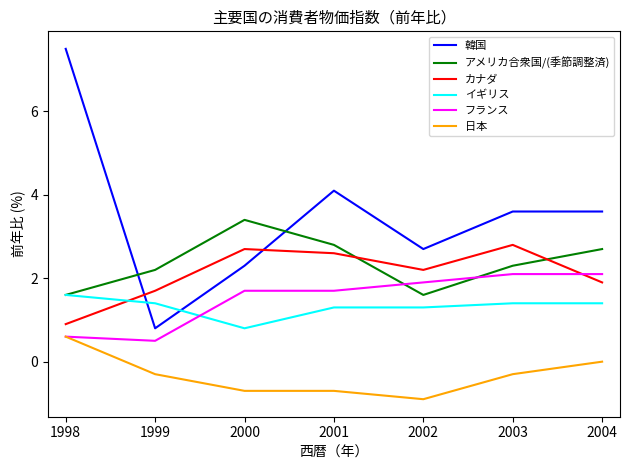

What is the maximum value for フランス?

2.1